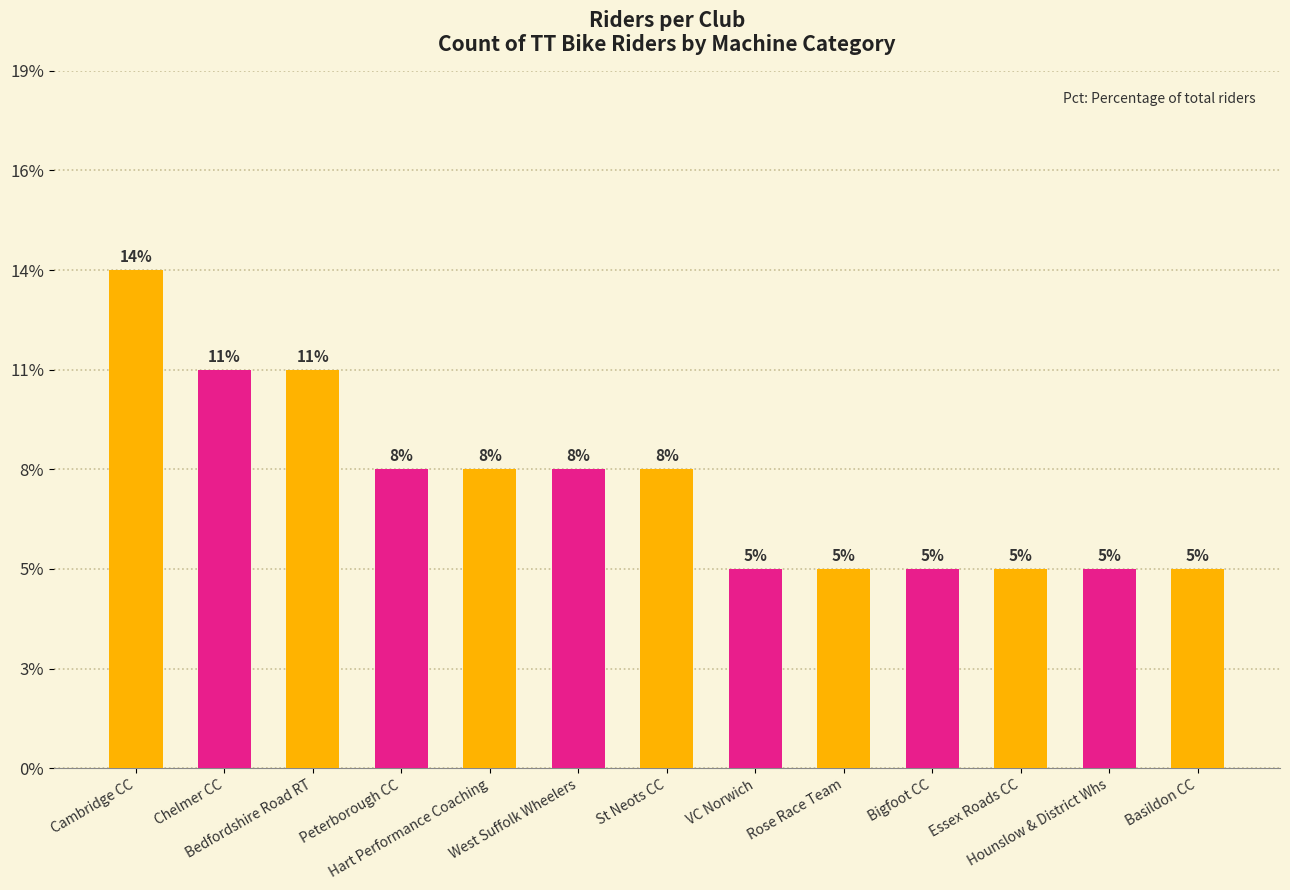

Which category has the lowest value across all series?

VC Norwich